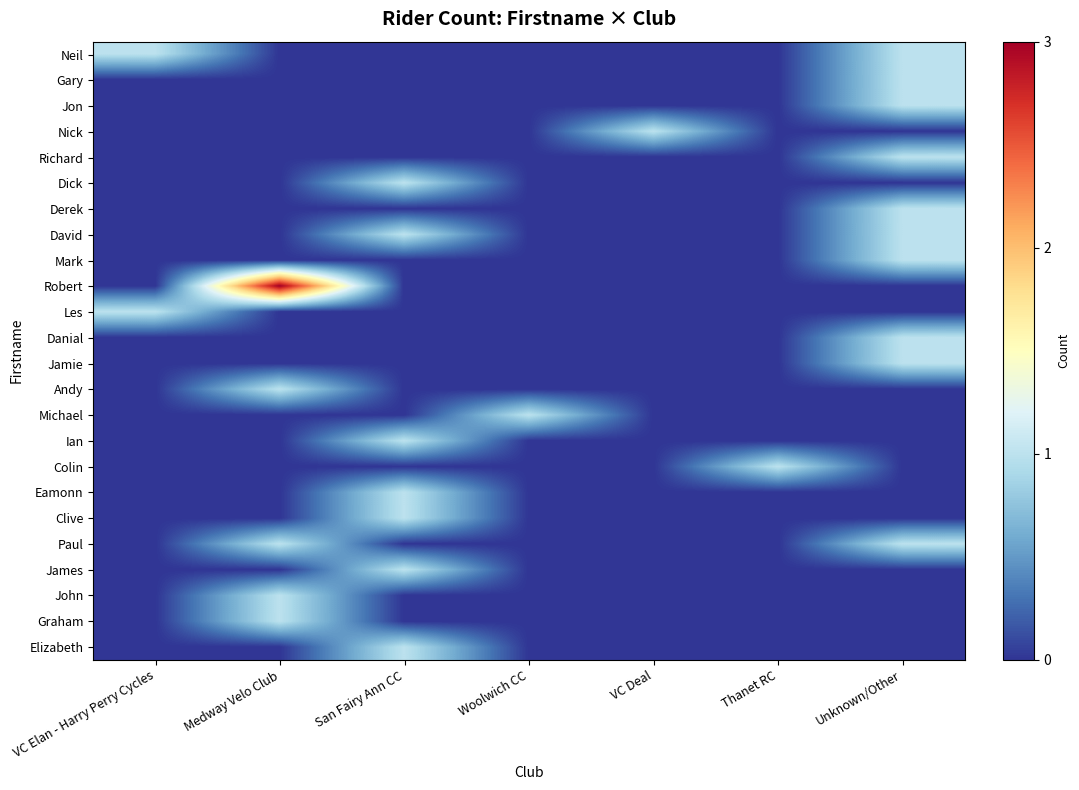

Which has a higher value, Unknown/Other or San Fairy Ann CC?

Unknown/Other